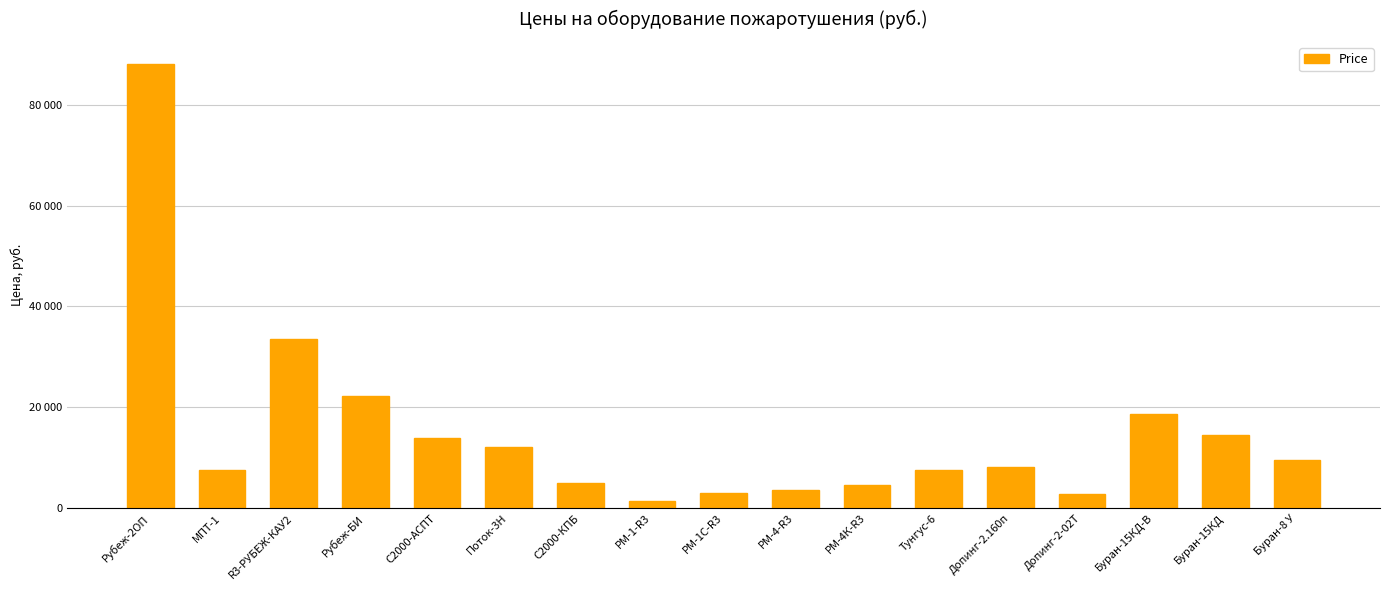

At which category does the chart reach its peak across all series?

Рубеж-2ОП